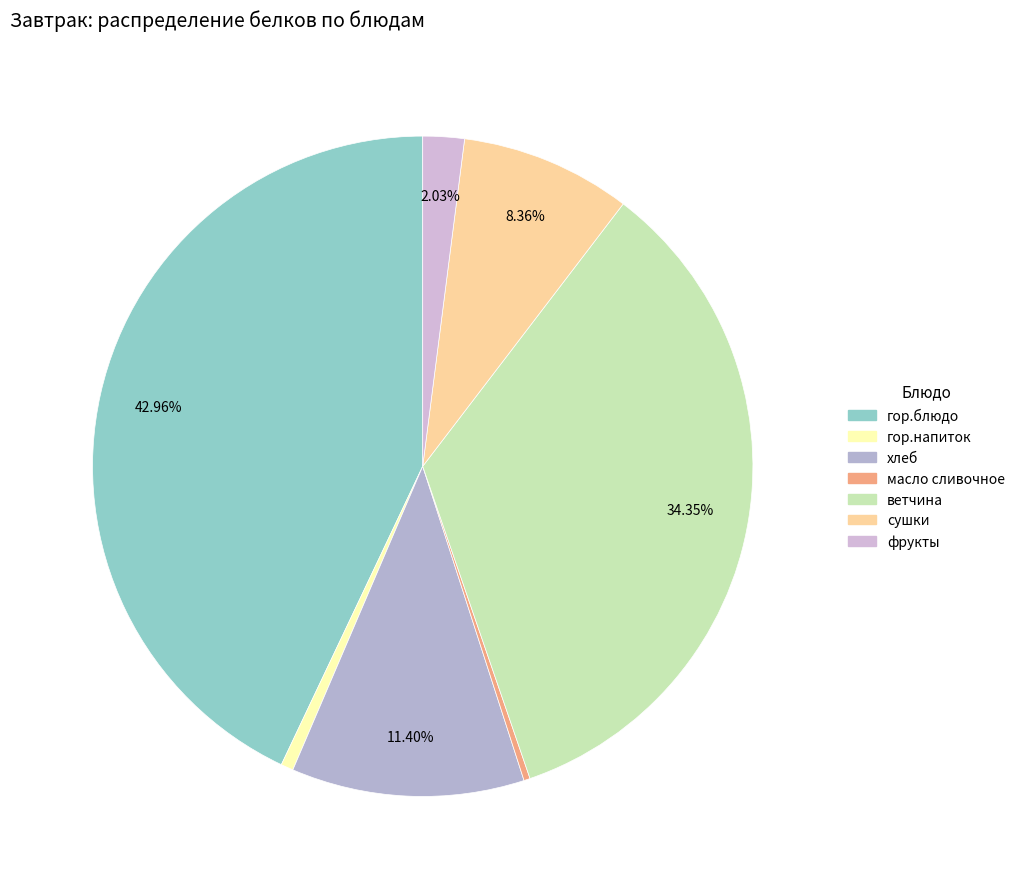

Which has a higher value, гор.напиток or хлеб?

хлеб